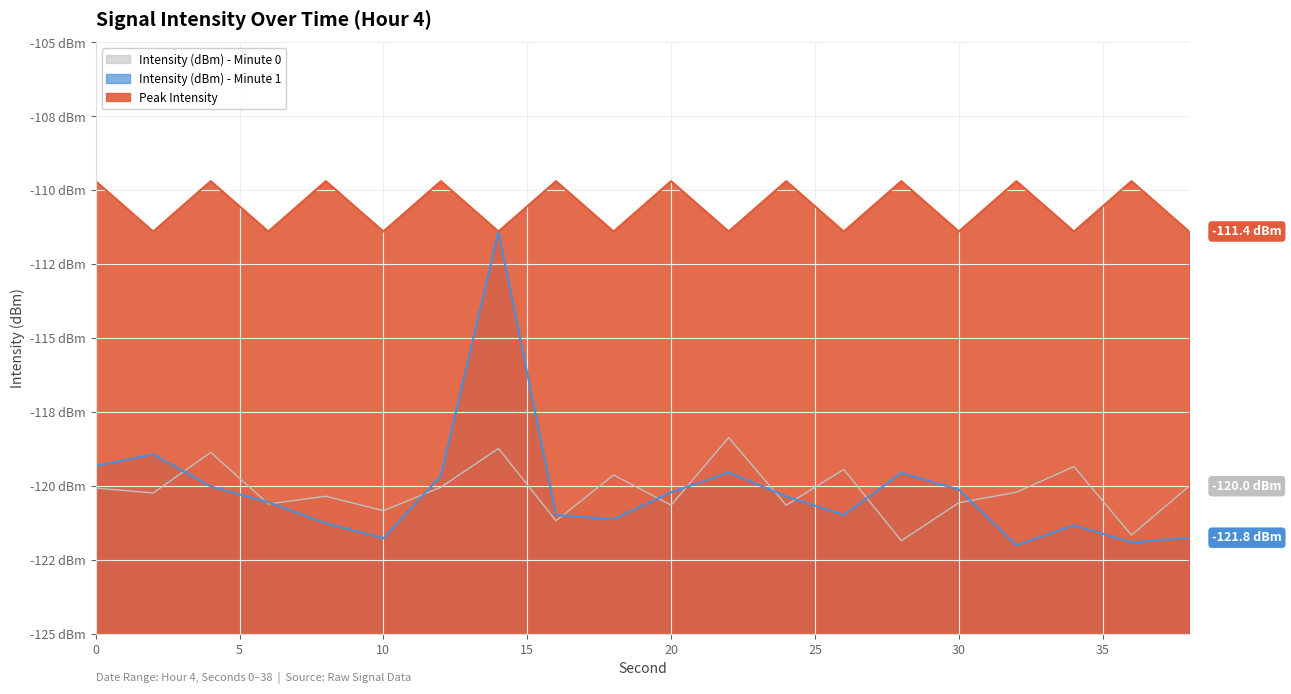

How many lines are shown in the chart?

3